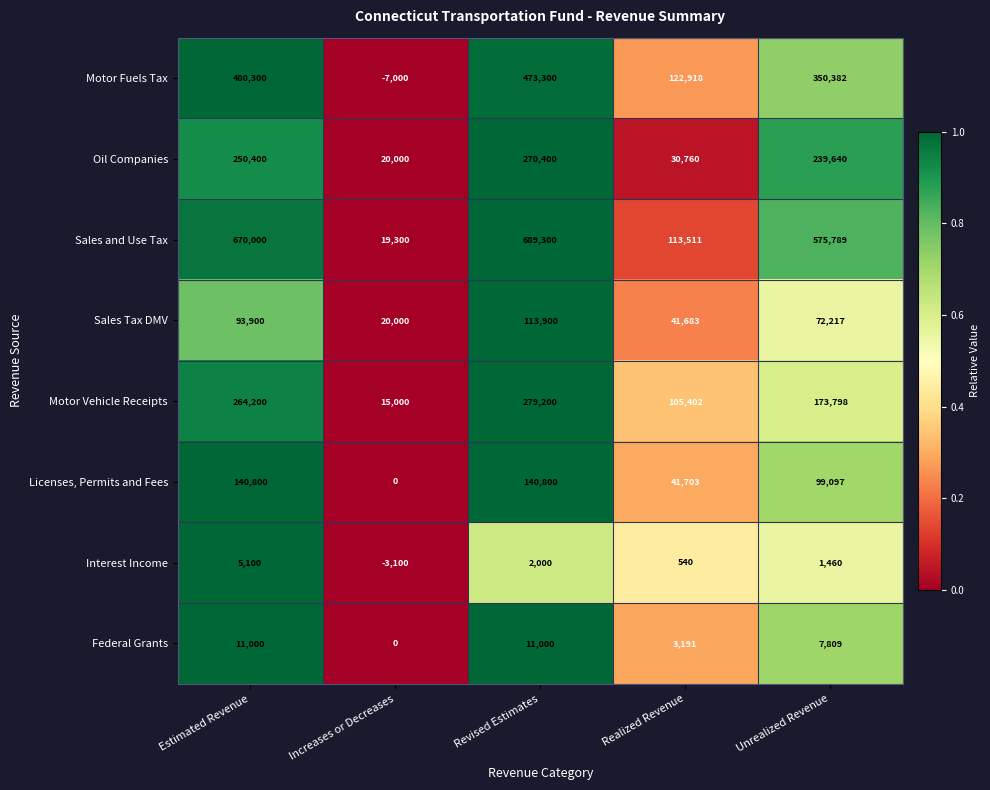

Where is Sales and Use Tax nearest to the value 354300?

Unrealized Revenue